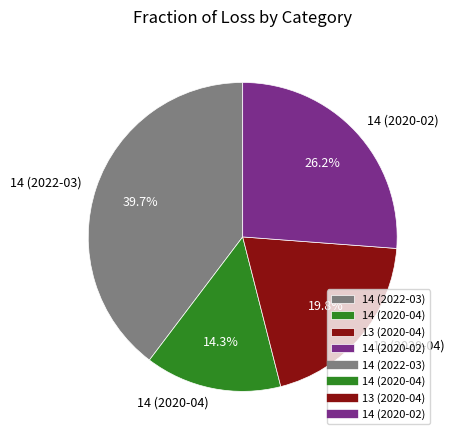

Rank the categories by value from highest to lowest.

14 (2022-03), 14 (2020-02), 13 (2020-04), 14 (2020-04)